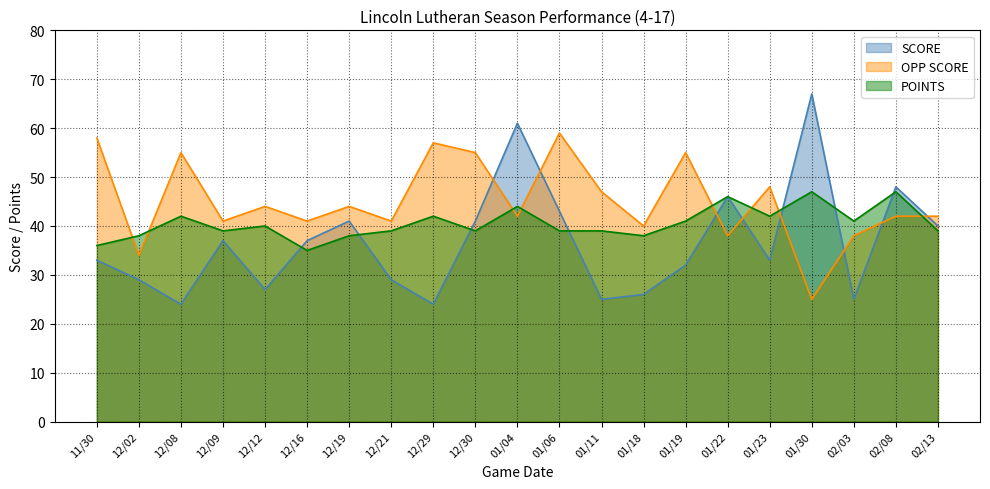

List the series in order of their peak value, highest first.

SCORE, OPP SCORE, POINTS